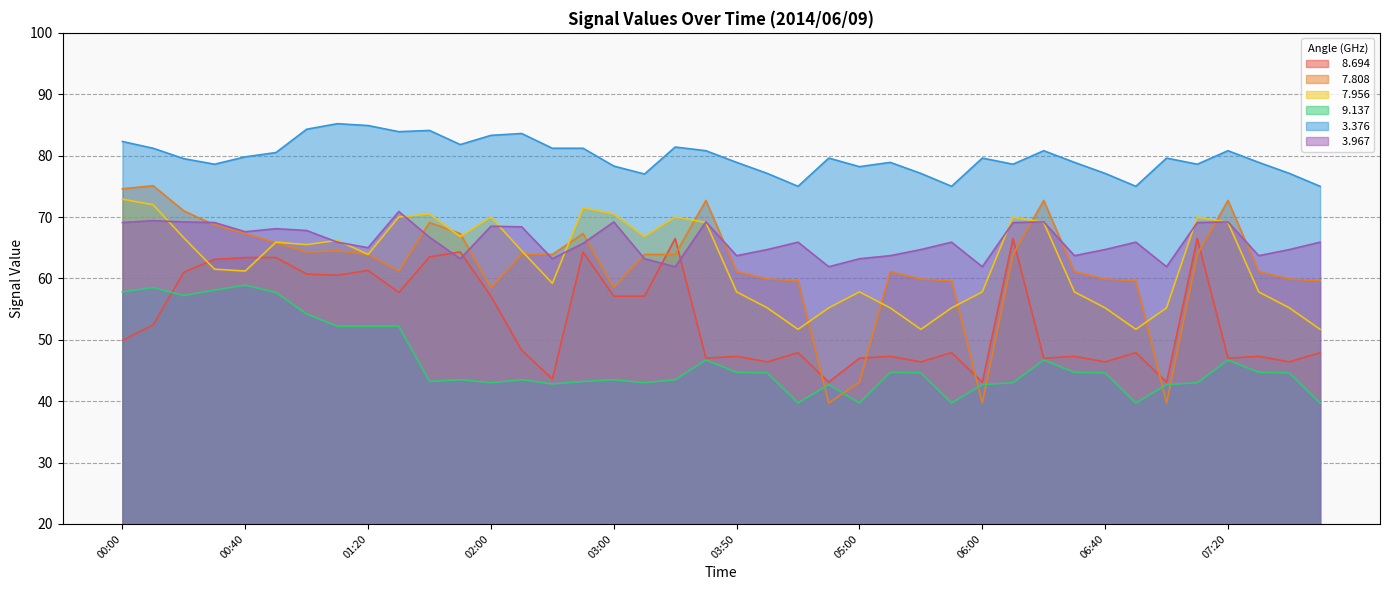

After their last crossing, which series has the higher values:   7.808 or   7.956?

  7.808